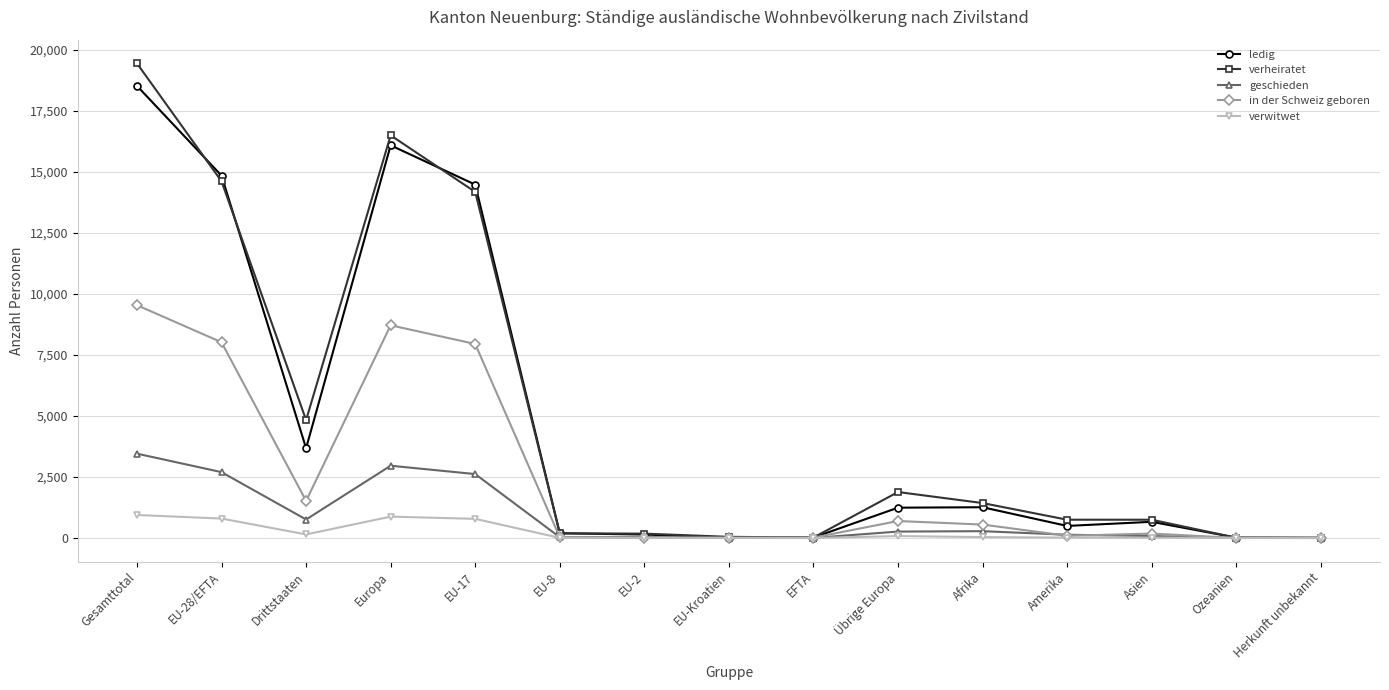

At which category does in der Schweiz geboren reach its first local peak?

Europa